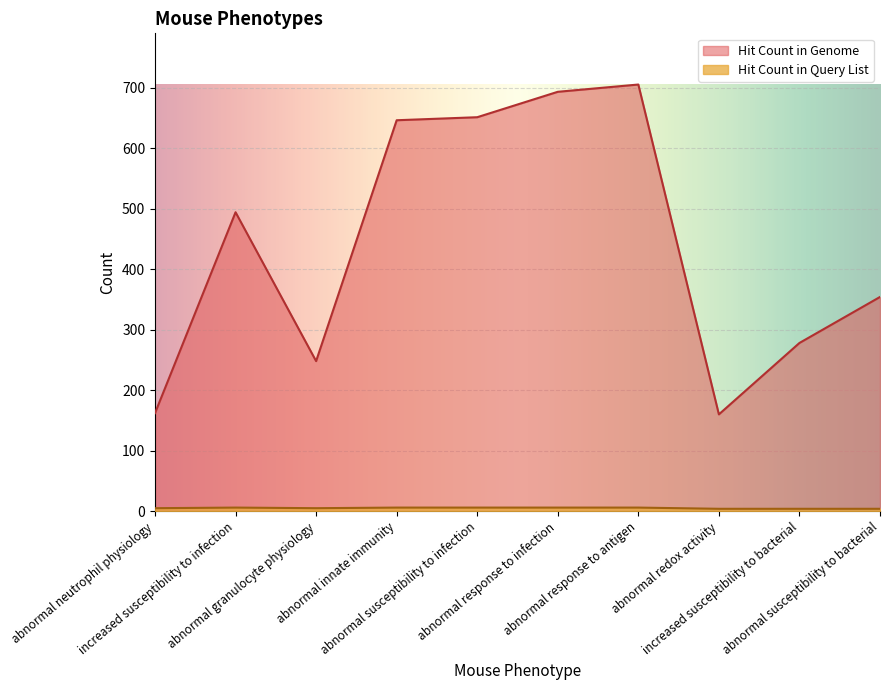

True or false: Hit Count in Genome and Hit Count in Query List intersect in this chart.

False